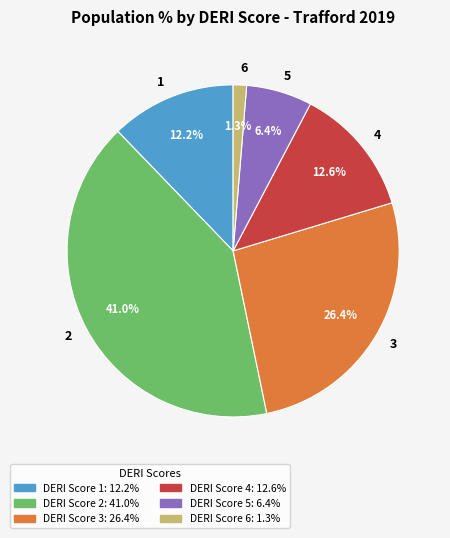

Is there a majority slice in this chart?

No